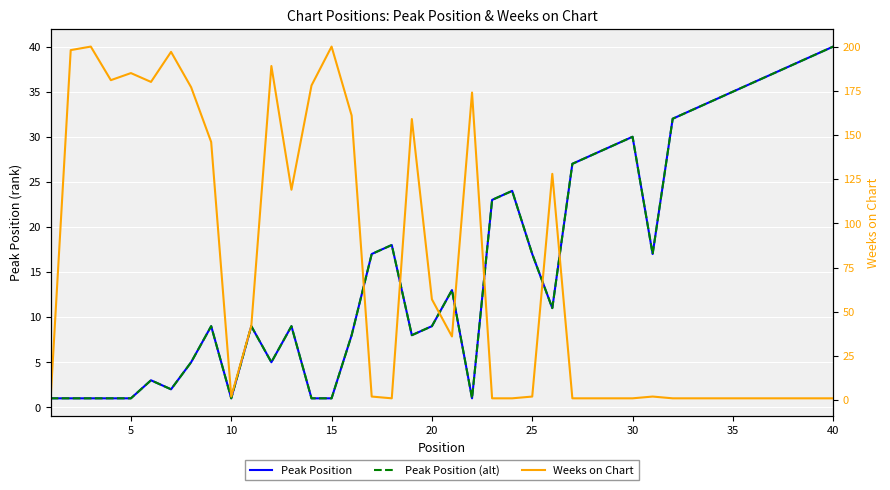

Reading left to right, extract all data points from this chart.

Peak Position: 1	1	1	1	1	3	2	5	9	1	9	5	9	1	1	8	17	18	8	9	13	1	23	24	17	11	27	28	29	30	17	32	33	34	35	36	37	38	39	40
Peak Position (alt): 1	1	1	1	1	3	2	5	9	1	9	5	9	1	1	8	17	18	8	9	13	1	23	24	17	11	27	28	29	30	17	32	33	34	35	36	37	38	39	40
Weeks on Chart: 1	198	200	181	185	180	197	177	146	2	42	189	119	178	200	161	2	1	159	57	36	174	1	1	2	128	1	1	1	1	2	1	1	1	1	1	1	1	1	1